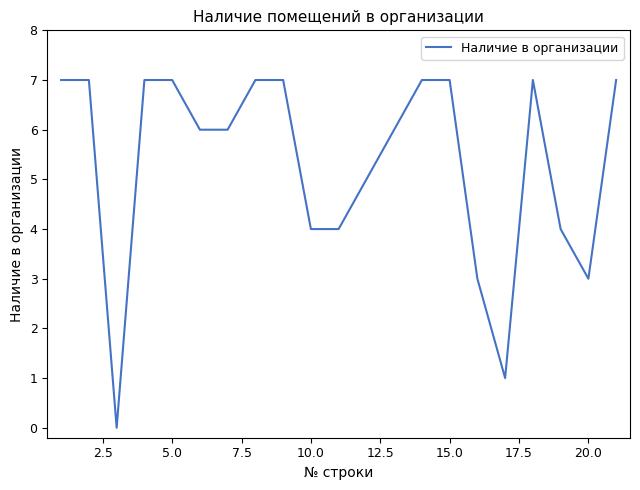

Reading right to left, what are all the values shown in this chart?

7	3	4	7	1	3	7	7	6	5	4	4	7	7	6	6	7	7	0	7	7